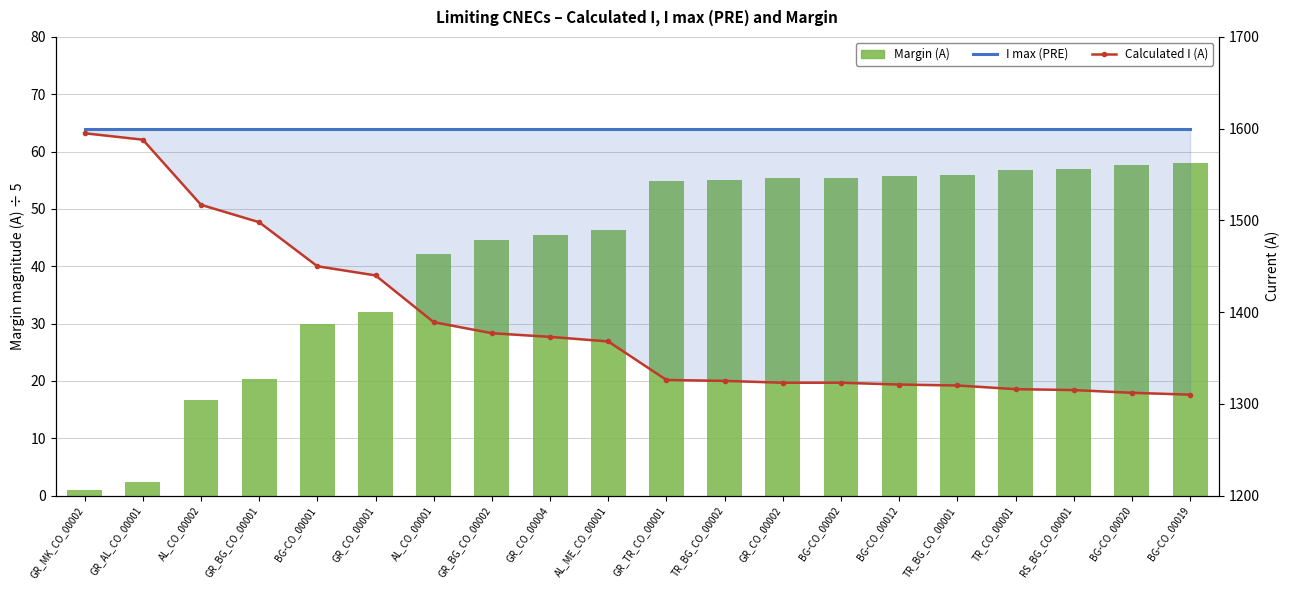

The value of I max (PRE) at GR_CO_00001 is 496.7. True or false?

False